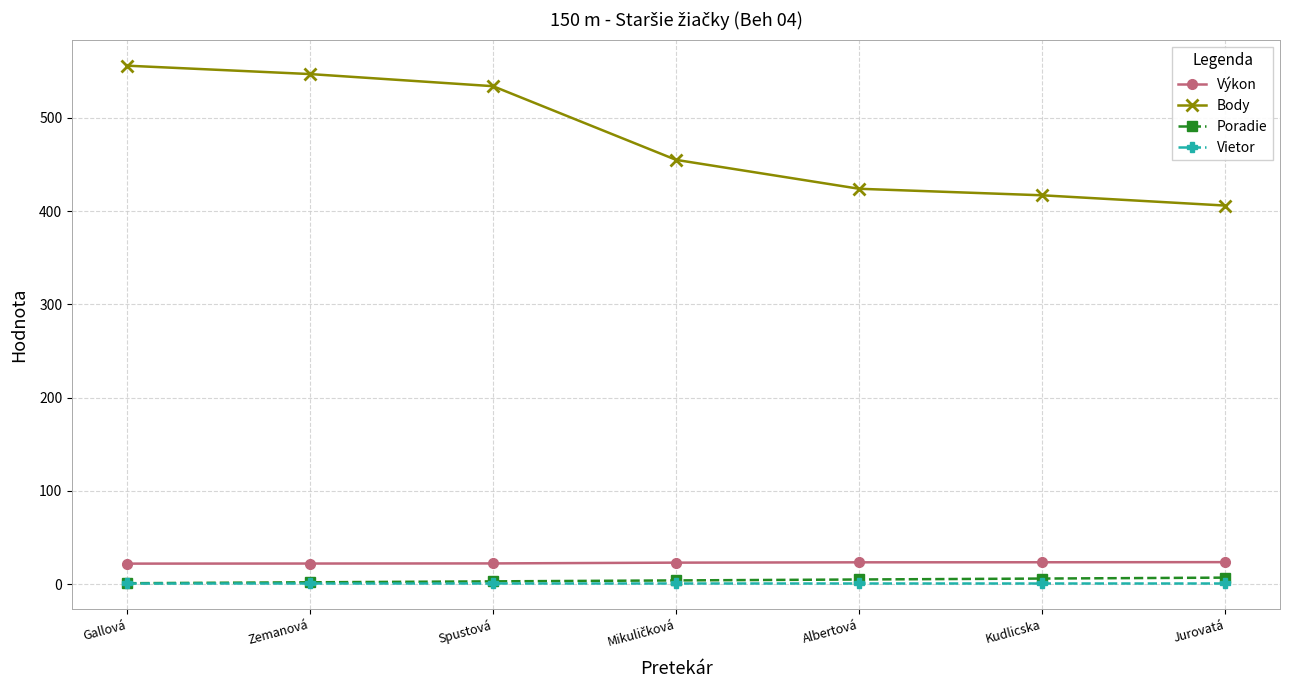

How many lines are shown in the chart?

4